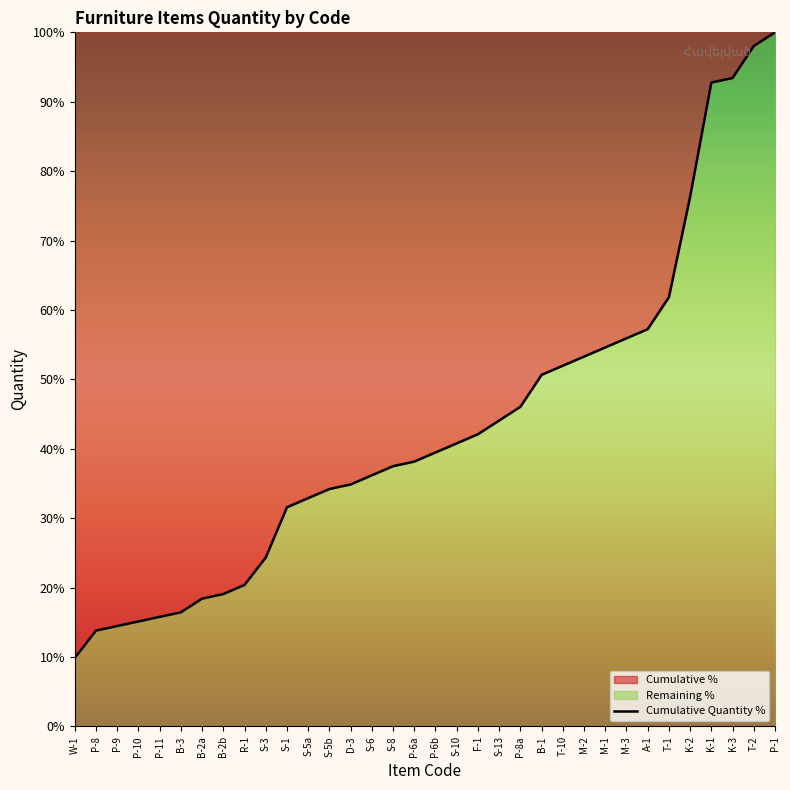

Rank the categories by value from highest to lowest.

P-1, T-2, K-3, K-1, K-2, T-1, A-1, M-3, M-1, M-2, T-10, B-1, P-8a, S-13, F-1, S-10, P-6b, P-6a, S-8, S-6, D-3, S-5b, S-5a, S-1, S-3, R-1, B-2b, B-2a, B-3, P-11, P-10, P-9, P-8, W-1